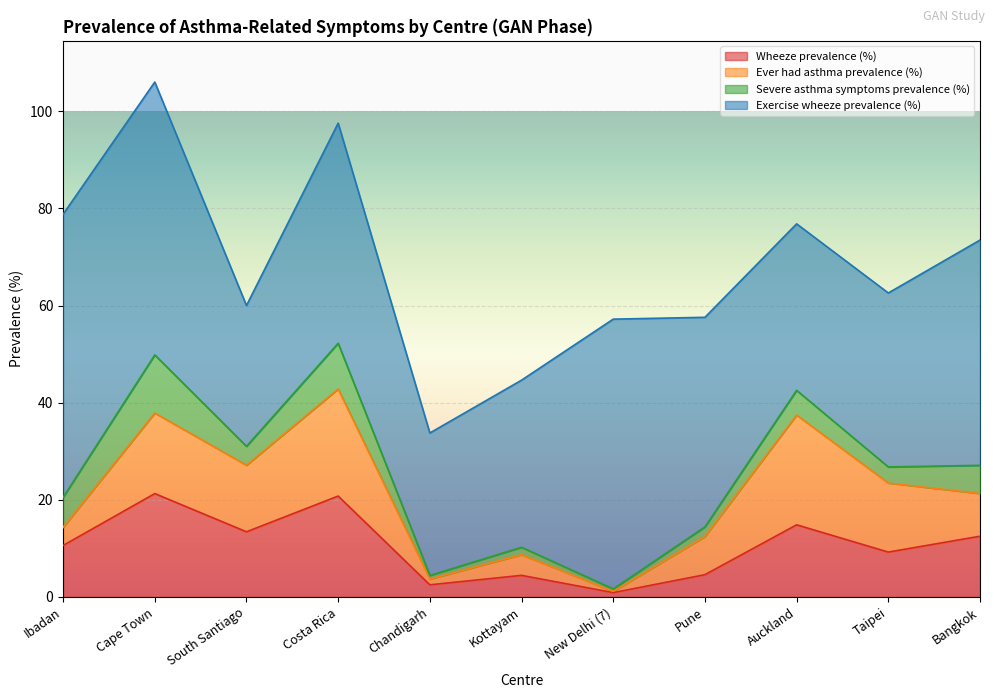

Which label corresponds to the largest value in the chart?

Ibadan